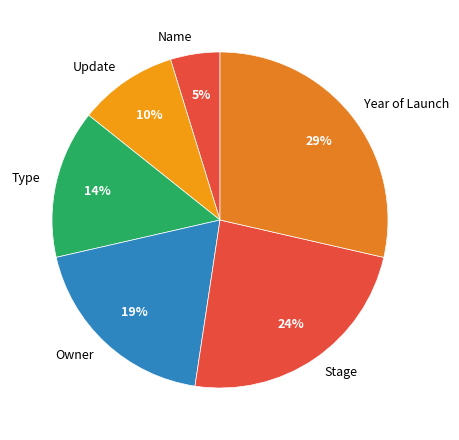

To the nearest percent, what is the combined percentage of Update and Type?

24%